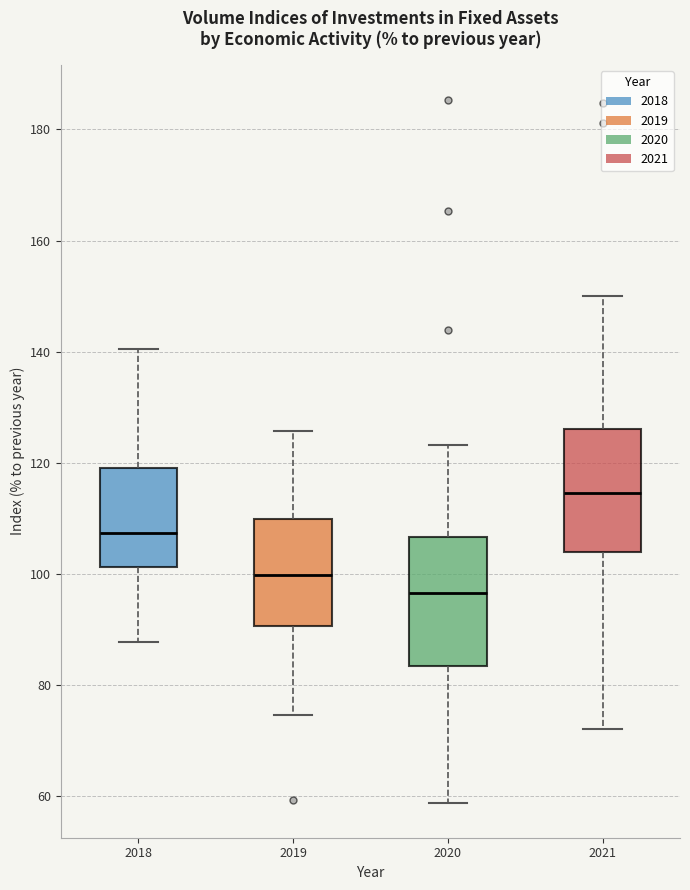

Reading left to right, transcribe this box plot: for each box, give where its median line is, the range the box spans, and where its two whiskers end, as read against the y-axis. The values are not printed on the chart, so give them approximately, as read against the axis.

2018: median 108, box 102 to 120, whiskers 88 to 140
2019: median 100, box 90 to 110, whiskers 74 to 126
2020: median 96, box 84 to 106, whiskers 58 to 124
2021: median 114, box 104 to 126, whiskers 72 to 150